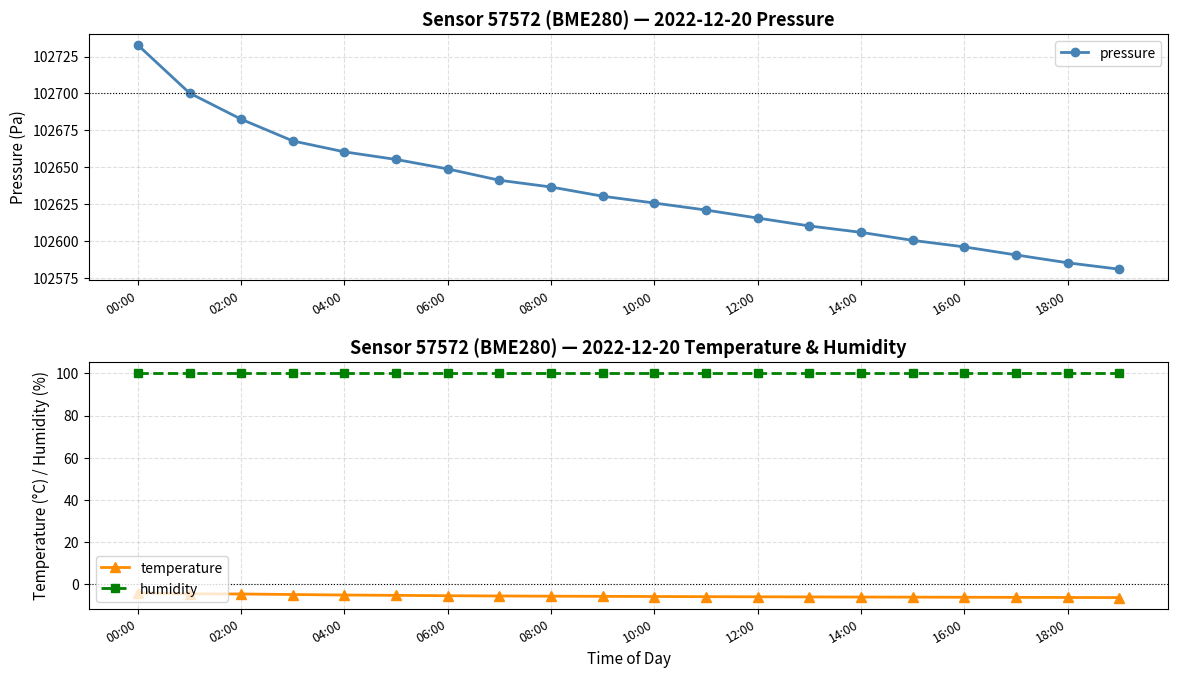

What is the value of the temperature point at the 17th from the left?

-6.2